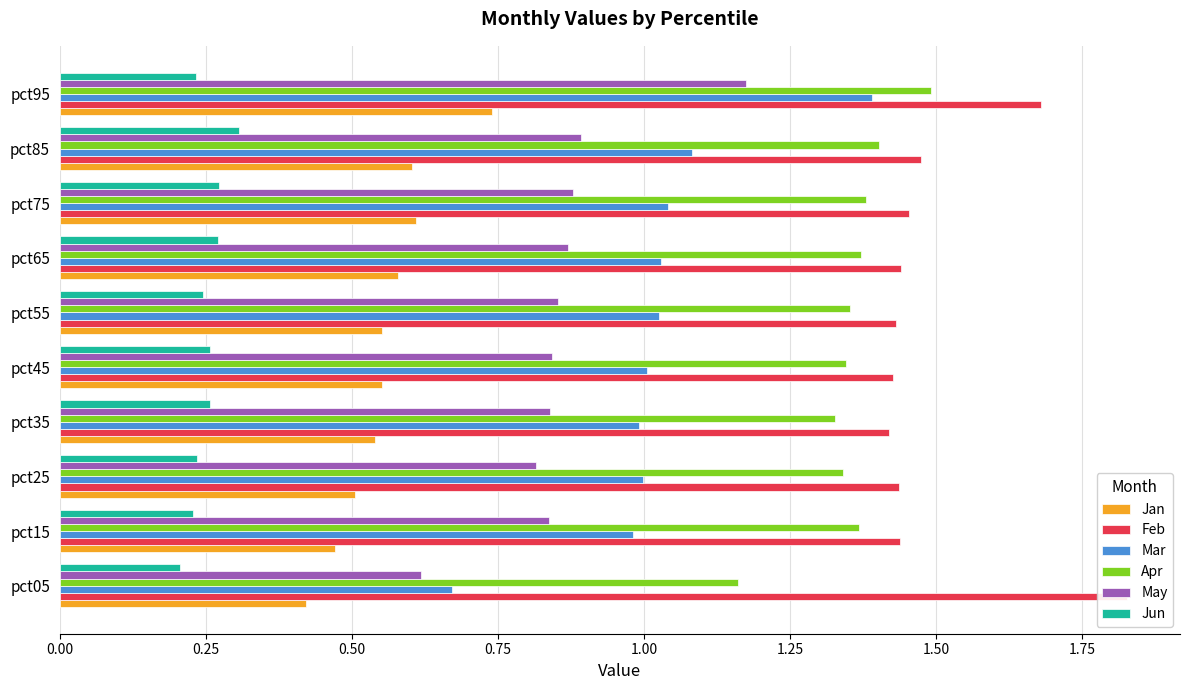

What is the difference between the maximum and minimum values in the Apr series?

0.3